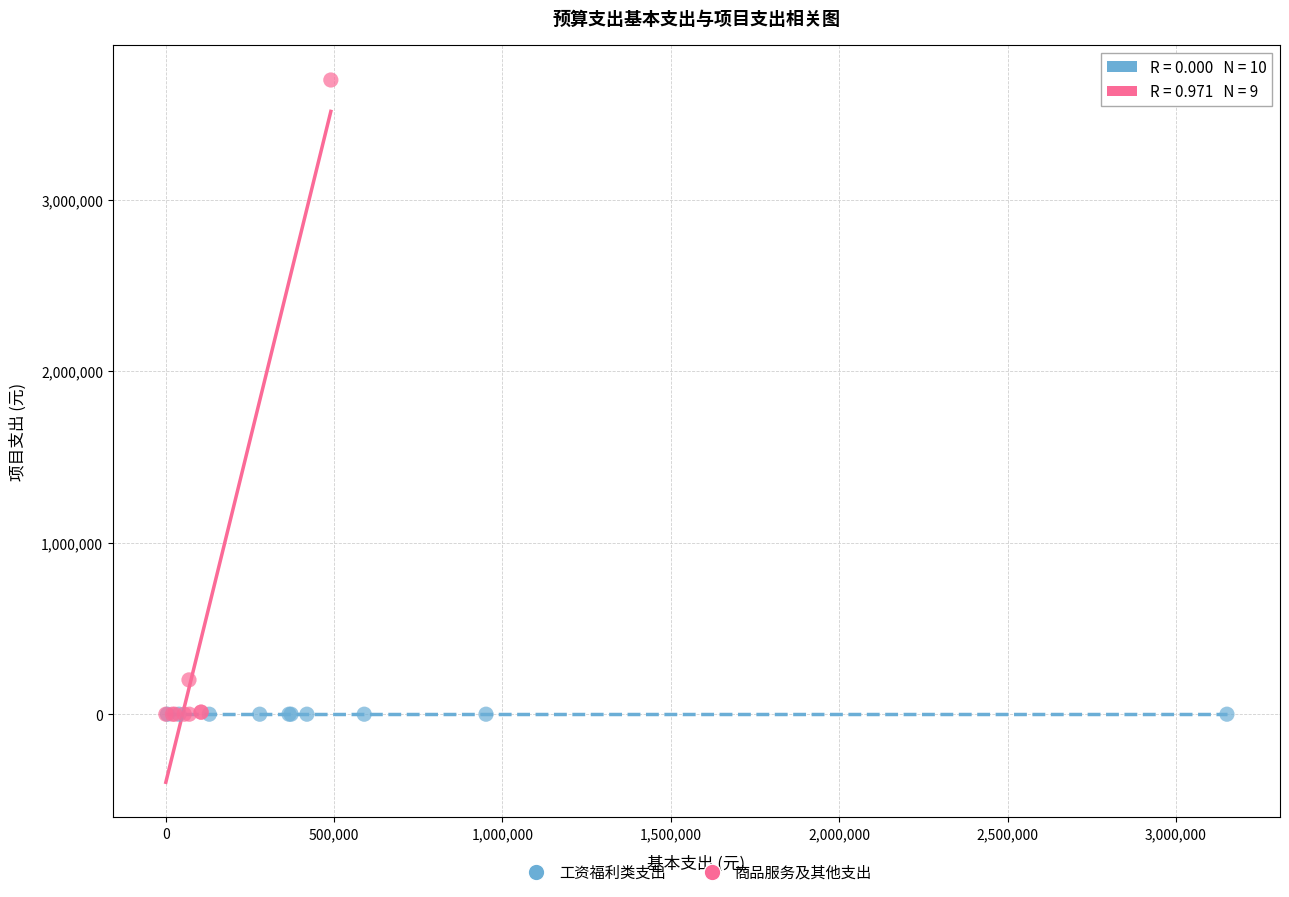

What are all the series names shown in the legend?

工资福利类支出, 商品服务及其他支出